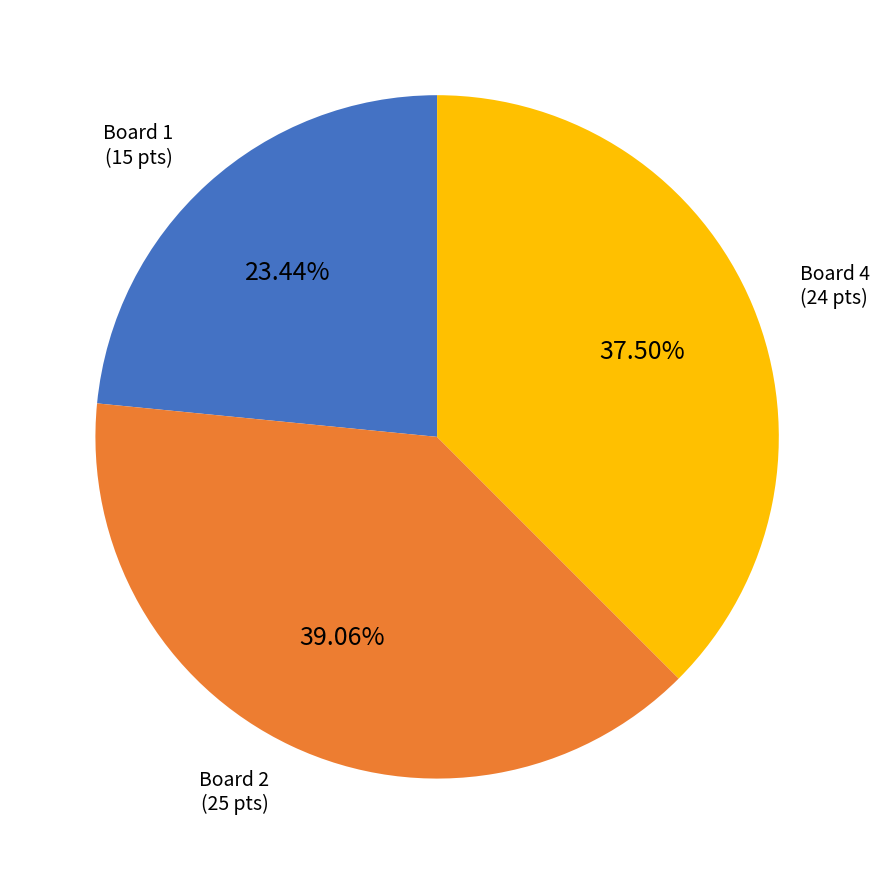

Does any single category account for the majority?

No